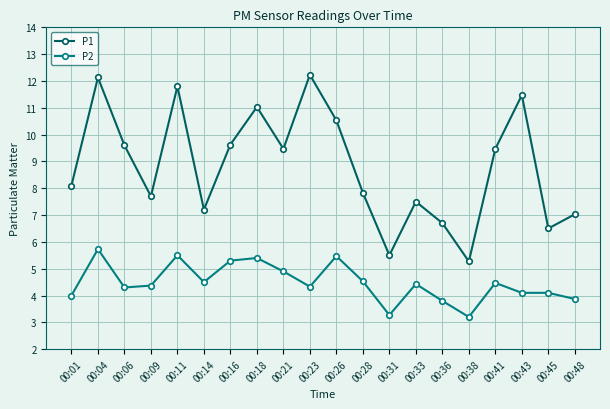

Which series has the widest spread of values?

P1